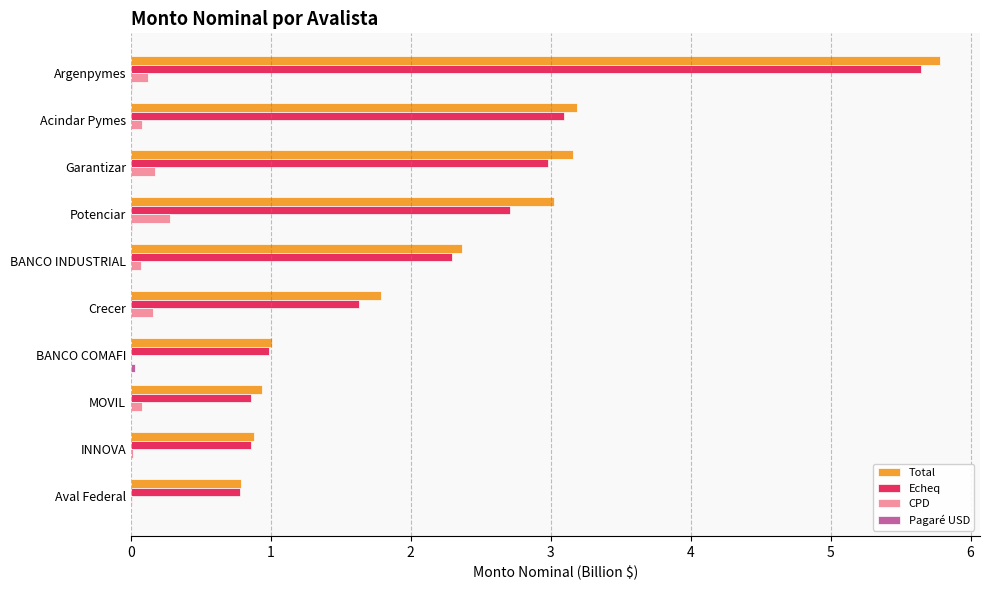

Which label corresponds to the largest value in the chart?

Argenpymes